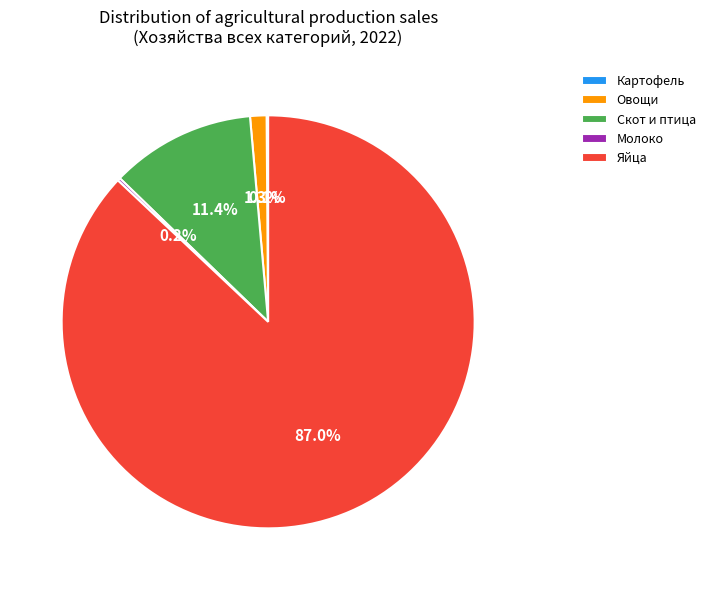

Do Скот и птица and Яйца together represent more than half of the pie?

Yes